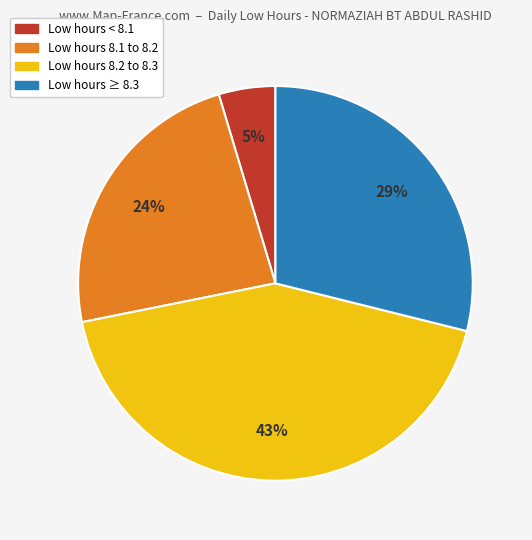

How many segments does this pie chart have?

4